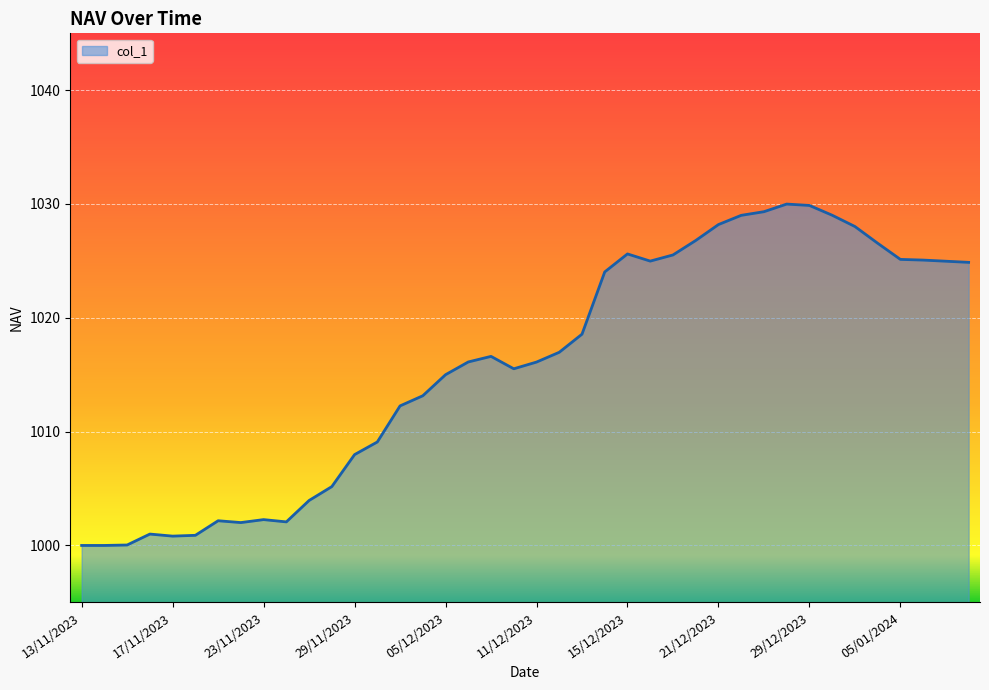

What is the smallest value displayed?

1000.0